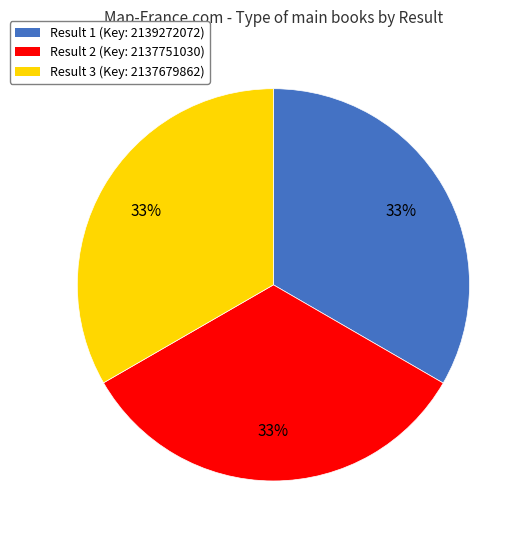

Is there any slice that represents more than half of the pie?

No